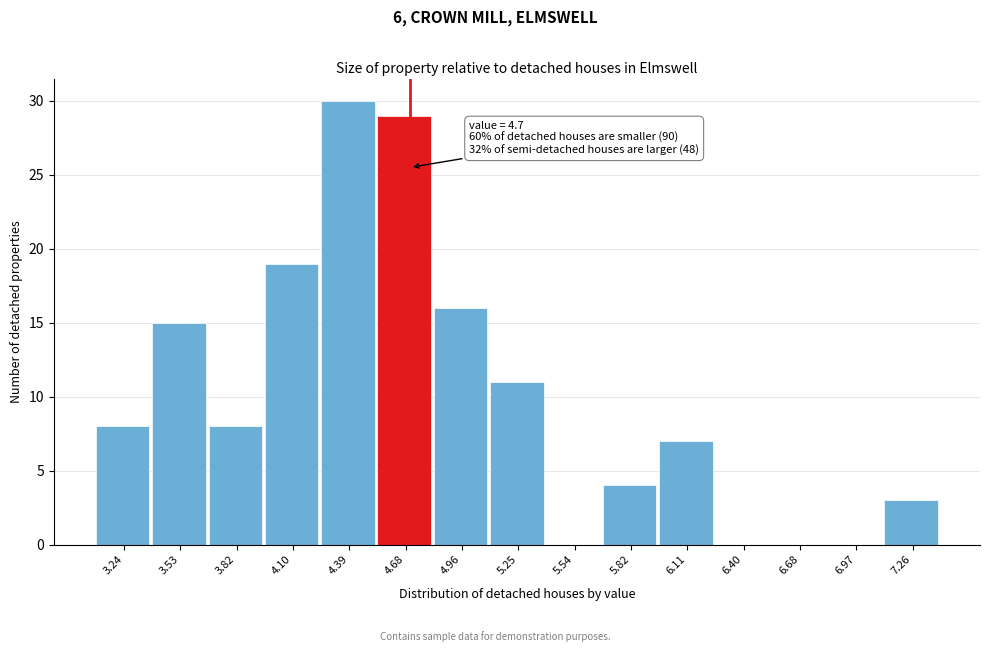

Which range on the x-axis has the tallest bar?

4.25 to 4.55